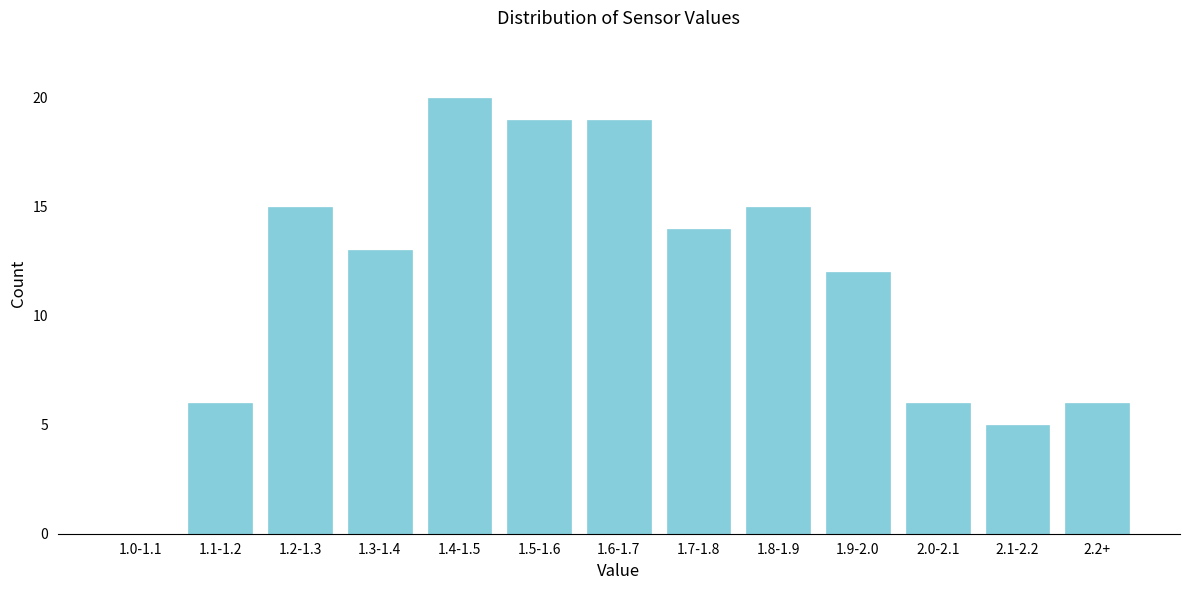

Reading left to right, what are all the values shown in this chart?

1.0-1.1=0	1.1-1.2=6	1.2-1.3=15	1.3-1.4=13	1.4-1.5=20	1.5-1.6=19	1.6-1.7=19	1.7-1.8=14	1.8-1.9=15	1.9-2.0=12	2.0-2.1=6	2.1-2.2=5	2.2+=6